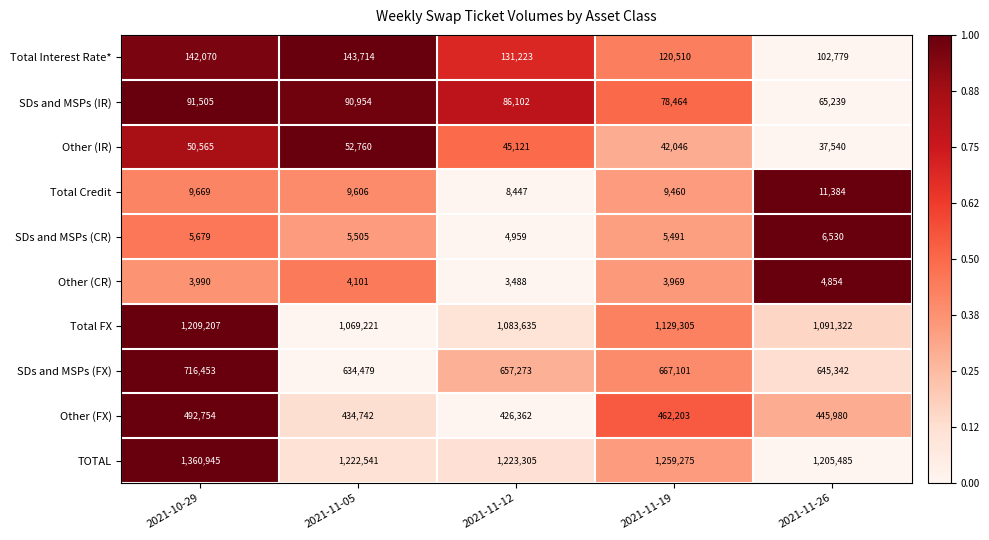

Which series has the widest spread of values?

TOTAL